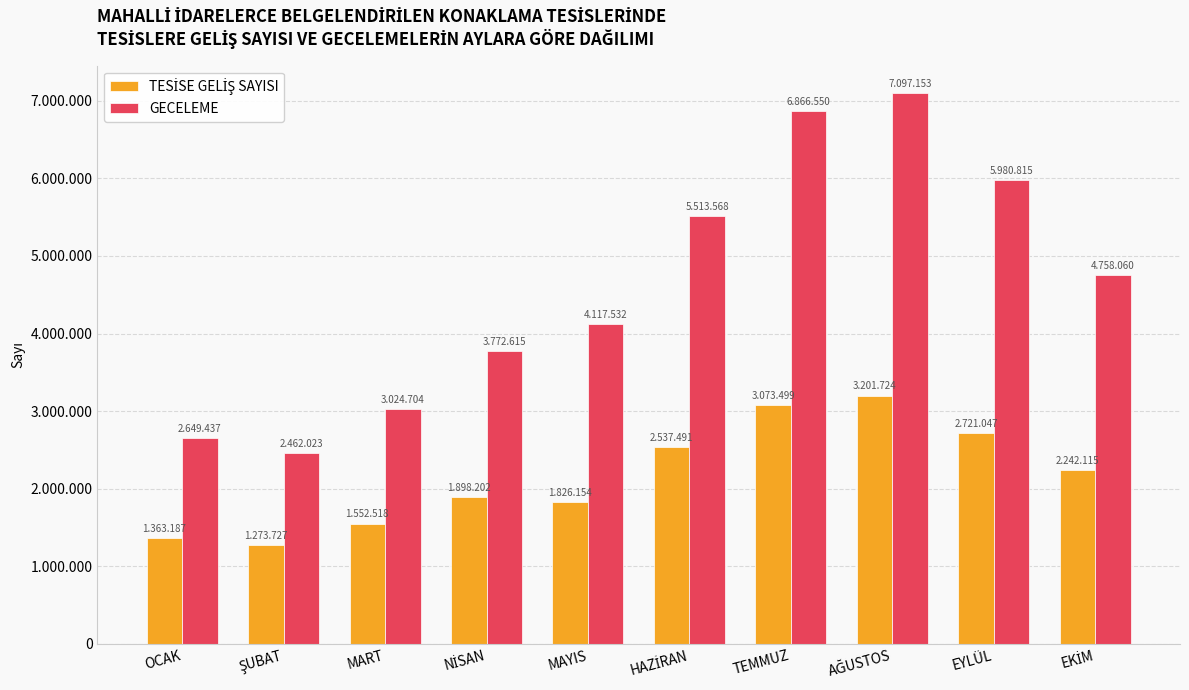

Which series has the largest total across all categories?

GECELEME